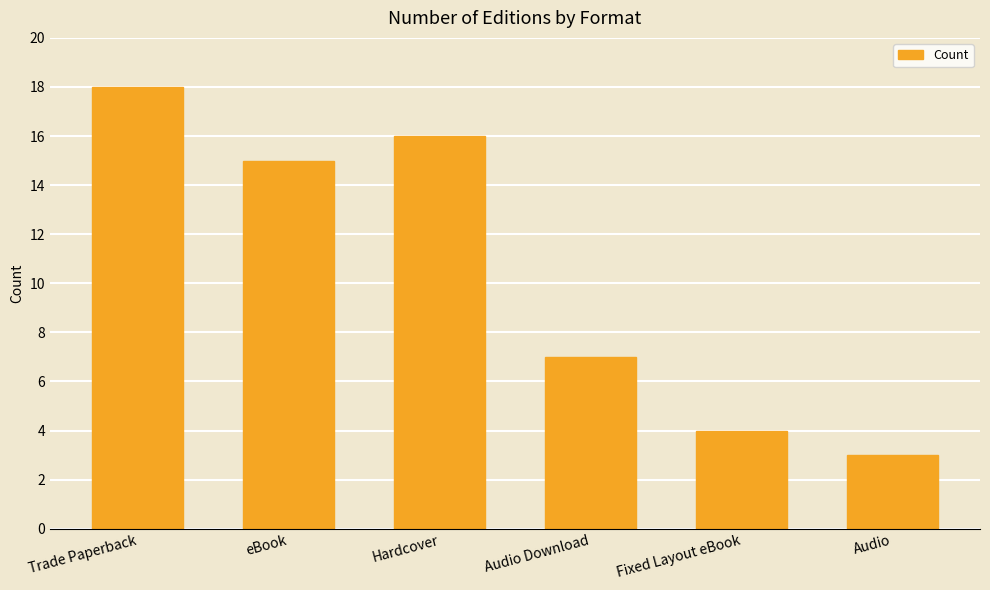

Between Trade Paperback and Audio Download, which is larger?

Trade Paperback